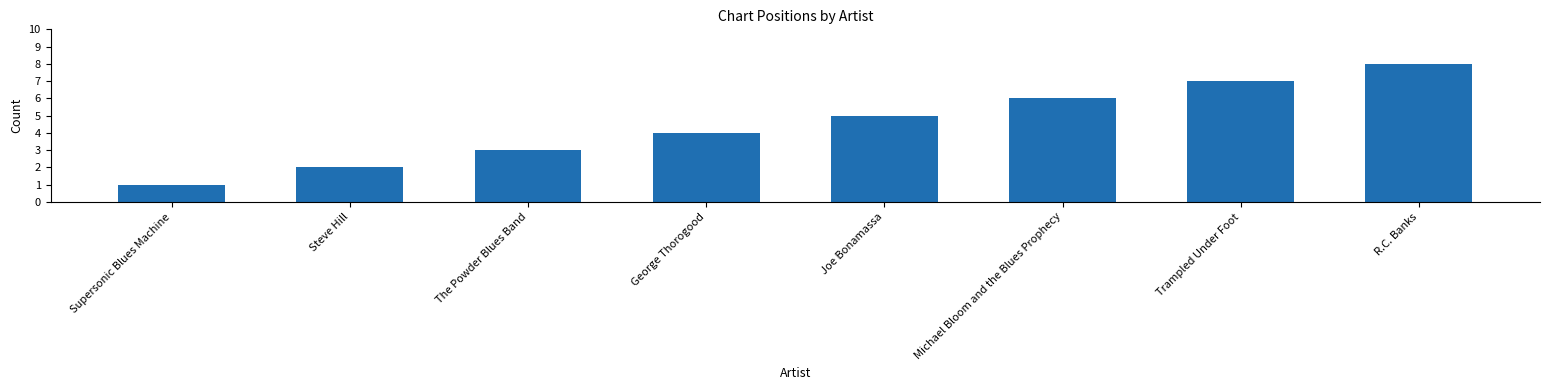

Rank the categories by value from highest to lowest.

R.C. Banks, Trampled Under Foot, Michael Bloom and the Blues Prophecy, Joe Bonamassa, George Thorogood, The Powder Blues Band, Steve Hill, Supersonic Blues Machine